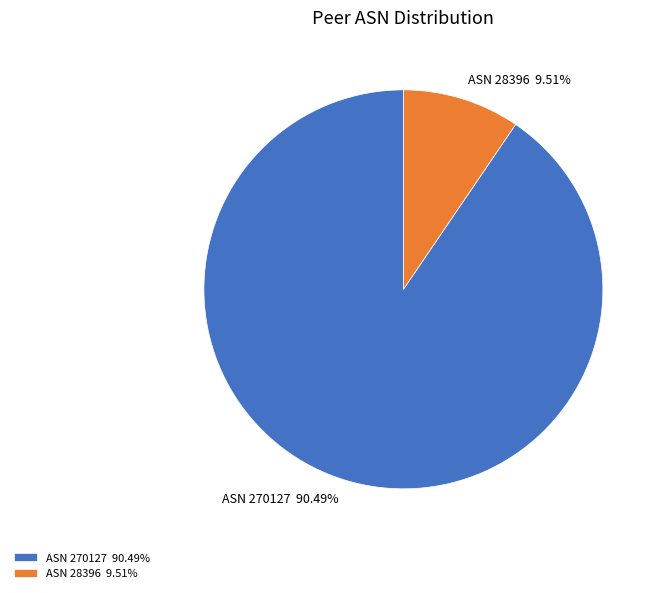

Does any single category account for the majority?

Yes